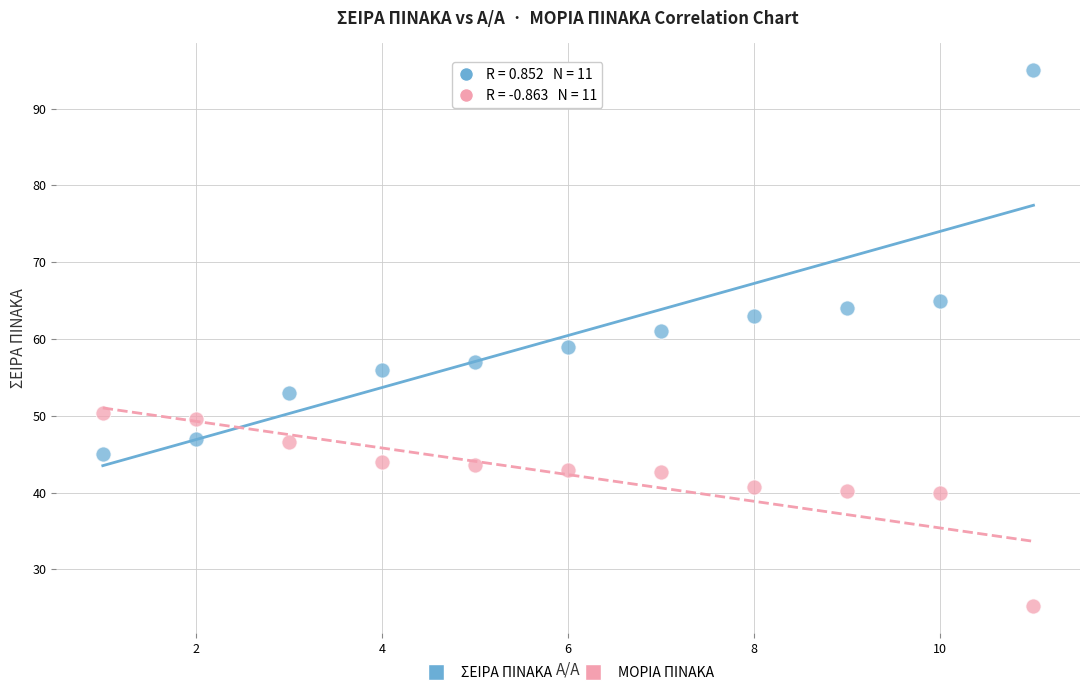

What are all the series names shown in the legend?

ΣΕΙΡΑ ΠΙΝΑΚΑ, ΜΟΡΙΑ ΠΙΝΑΚΑ